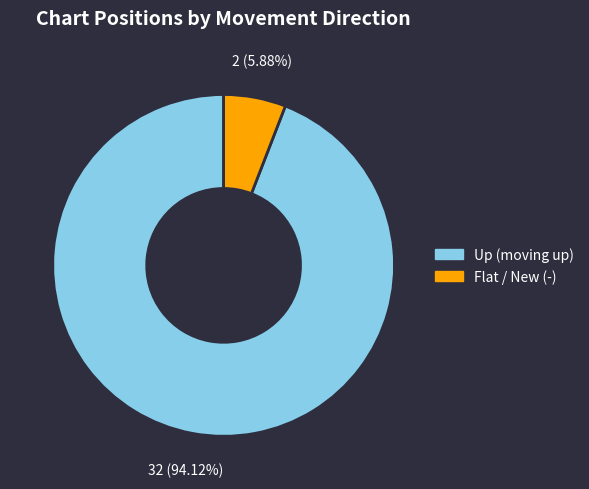

Which slice represents more than half of the pie?

Up (moving up)